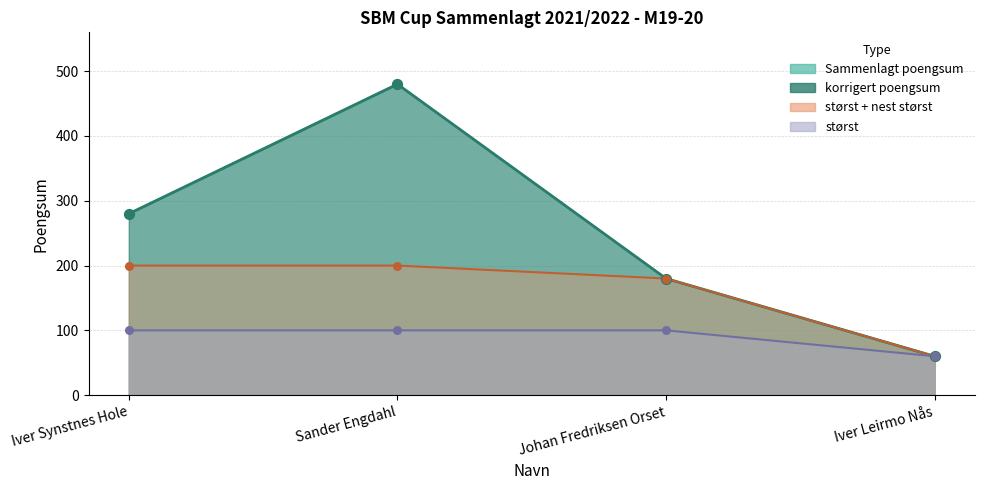

Is the value of nest størst at Johan Fredriksen Orset greater than the value of Sammenlagt poengsum at Sander Engdahl?

No